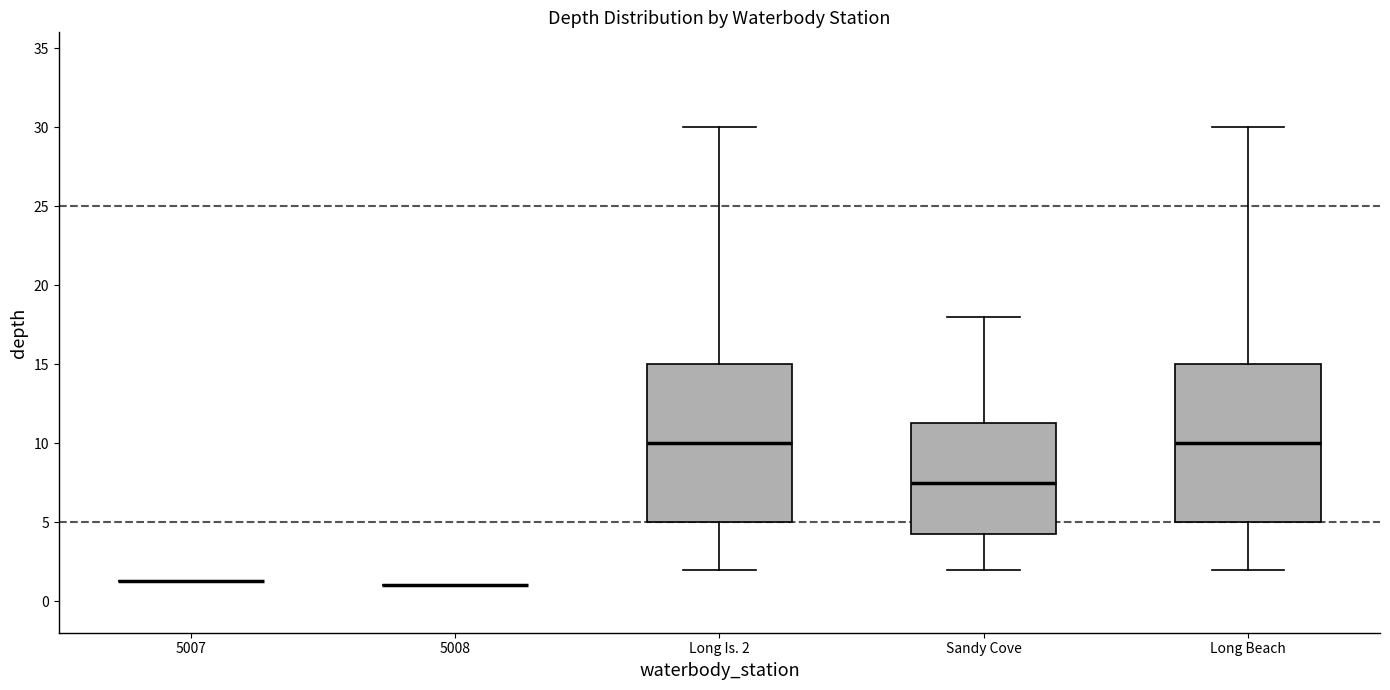

Reading left to right, read every box against the y-axis: the position of its median line, the range the box covers, and the ends of its whiskers. The values are not printed on the chart, so give them approximately, as read against the axis.

5007: box collapsed to a line at 1.5, whiskers 1.5 to 1.5
5008: box collapsed to a line at 1.0, whiskers 1.0 to 1.0
Long Is. 2: median 10.0, box 5.0 to 15.0, whiskers 2.0 to 30.0
Sandy Cove: median 7.5, box 4.5 to 11.5, whiskers 2.0 to 18.0
Long Beach: median 10.0, box 5.0 to 15.0, whiskers 2.0 to 30.0